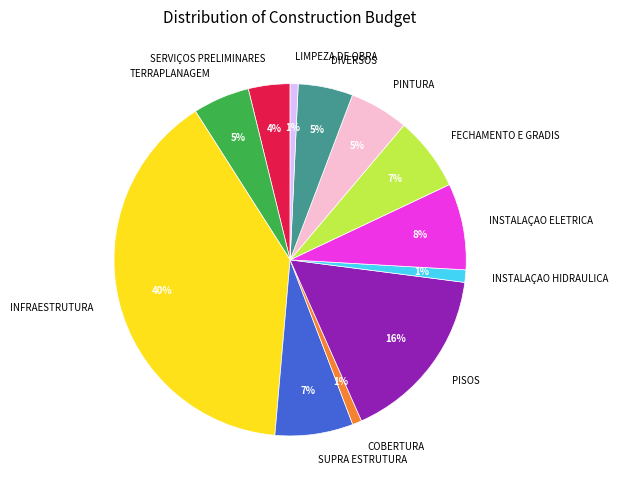

To the nearest percent, what portion does TERRAPLANAGEM represent?

5%